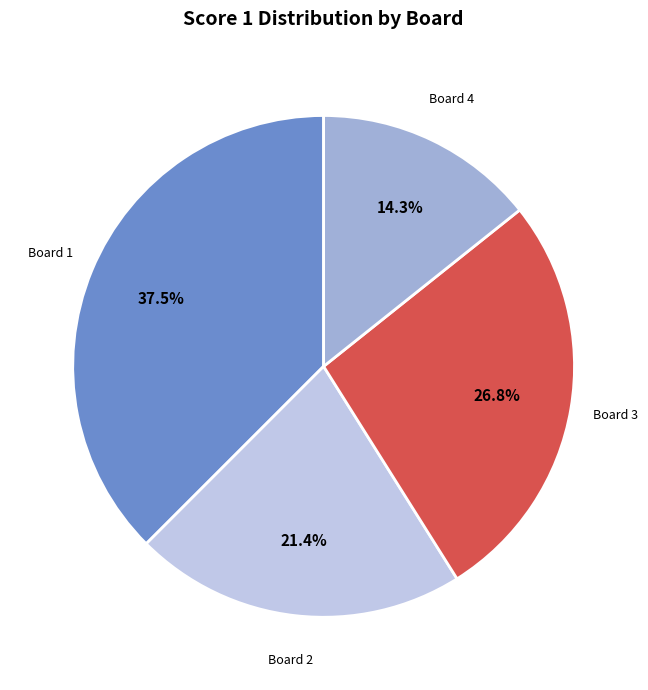

What is the ratio of the value at Board 1 to the value at Board 3?

1.4